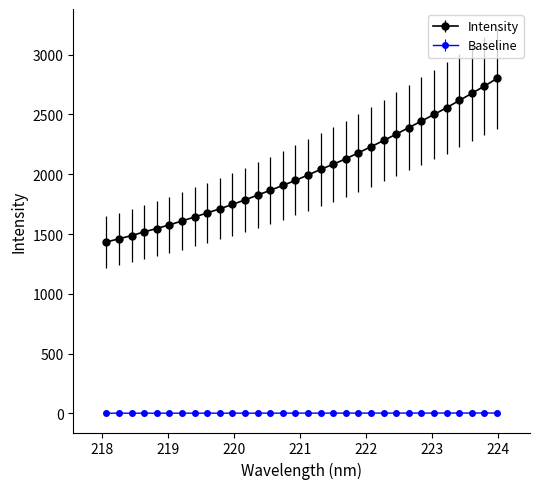

Which series has the largest range (max minus min)?

Intensity